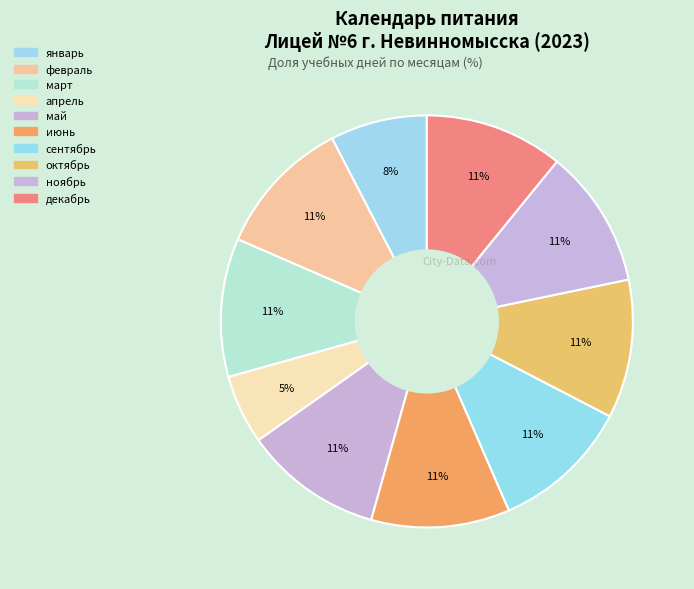

Is it true that июнь is 1% of the pie?

False